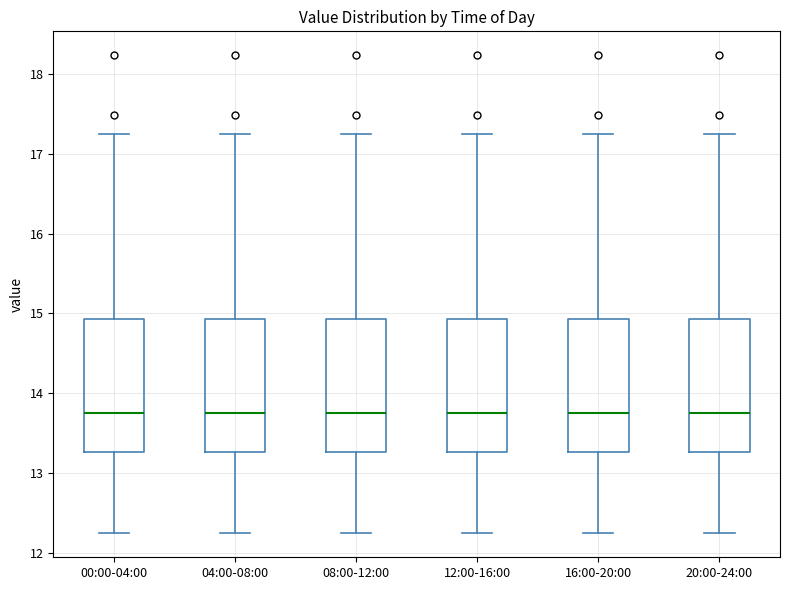

Reading left to right, transcribe this box plot: for each box, give where its median line is, the range the box spans, and where its two whiskers end, as read against the y-axis. The values are not printed on the chart, so give them approximately, as read against the axis.

00:00-04:00: median 13.8, box 13.3 to 14.9, whiskers 12.3 to 17.3
04:00-08:00: median 13.8, box 13.3 to 14.9, whiskers 12.3 to 17.3
08:00-12:00: median 13.8, box 13.3 to 14.9, whiskers 12.3 to 17.3
12:00-16:00: median 13.8, box 13.3 to 14.9, whiskers 12.3 to 17.3
16:00-20:00: median 13.8, box 13.3 to 14.9, whiskers 12.3 to 17.3
20:00-24:00: median 13.8, box 13.3 to 14.9, whiskers 12.3 to 17.3